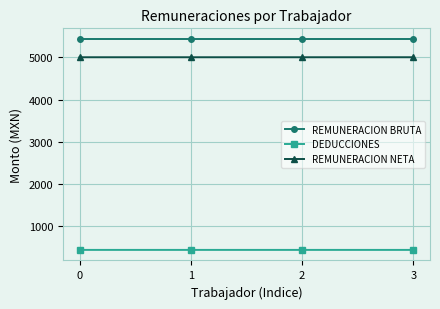

The value of DEDUCCIONES at 2 is 121.3. True or false?

False